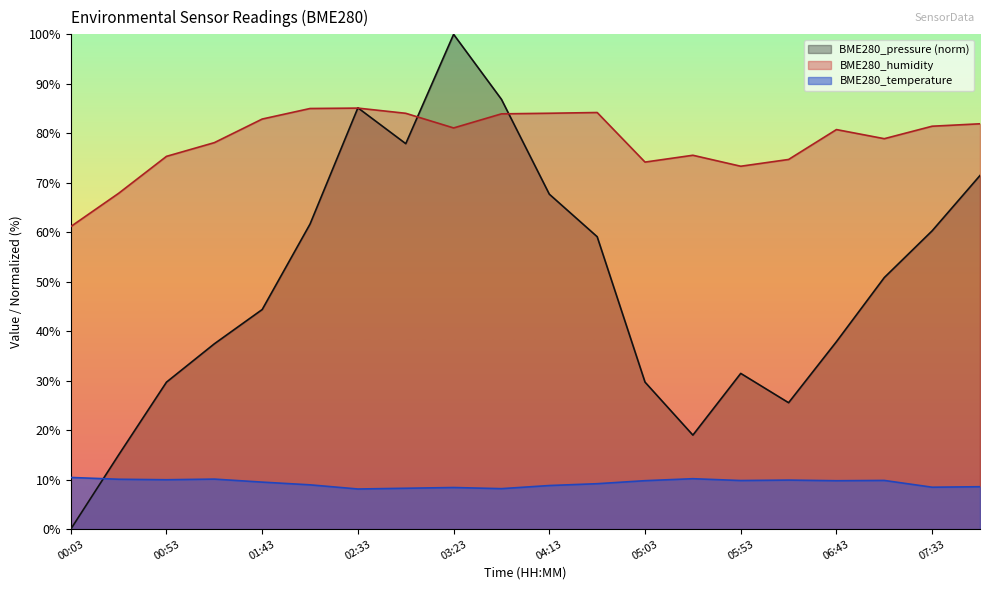

What is the highest value of the BME280_temperature series?

10.4